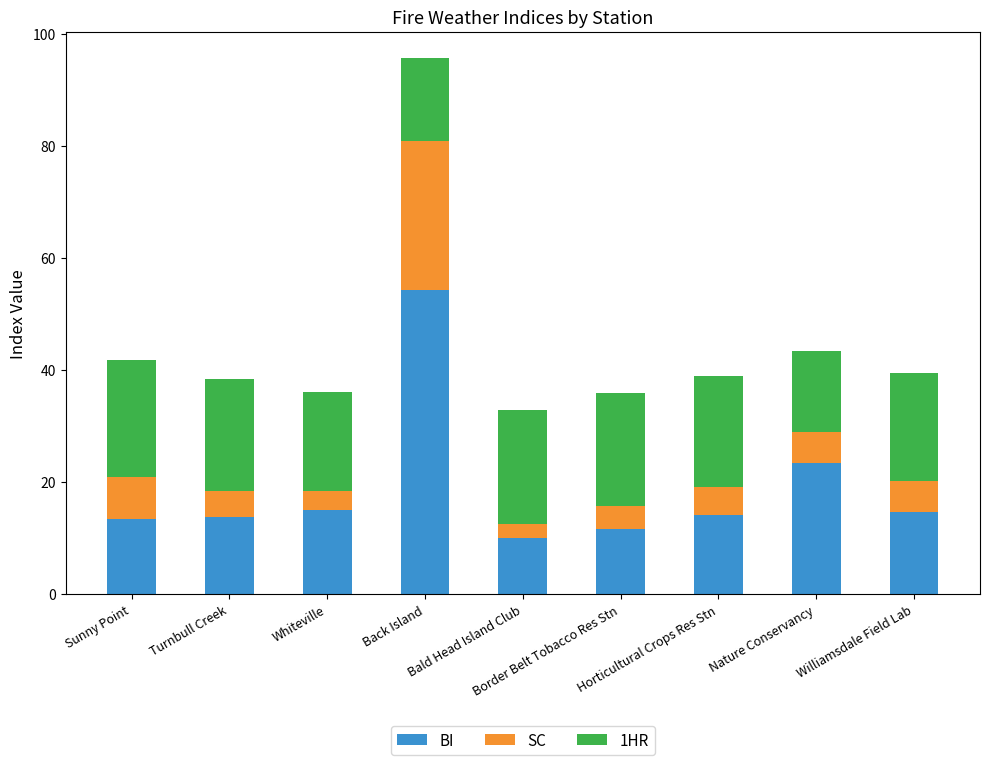

What is the difference between the maximum and minimum values in the BI series?

44.2